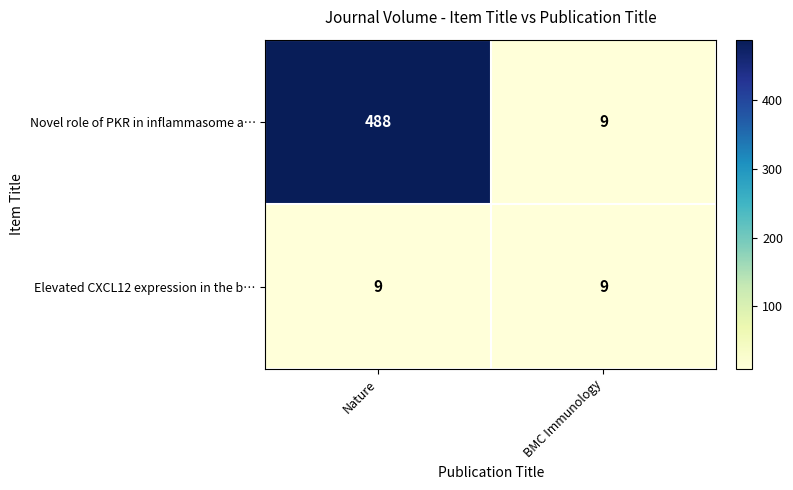

List the series in order of their overall mean, highest first.

Novel role of PKR in inflammasome a…, Elevated CXCL12 expression in the b…